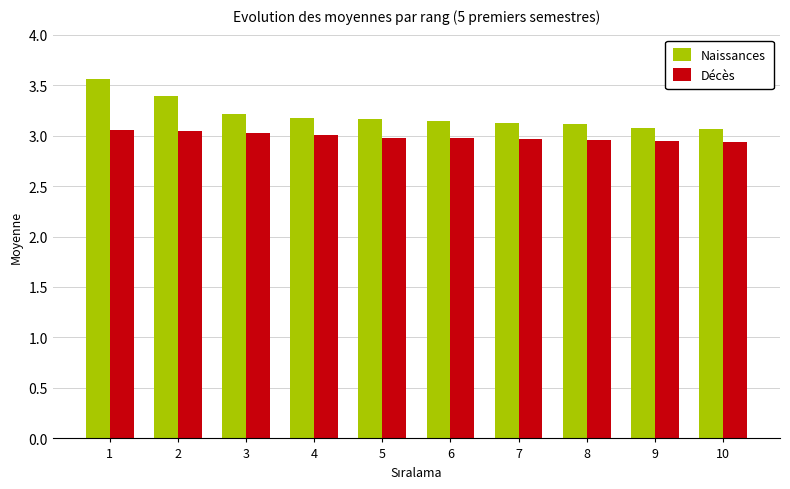

What are all the series names shown in the legend?

Naissances, Décès